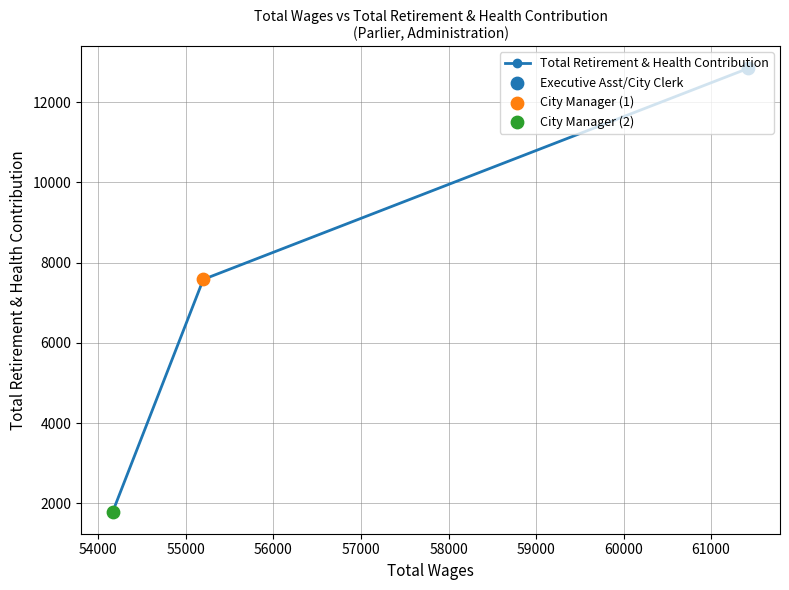

What is the value of the 3rd point from the left?

12843